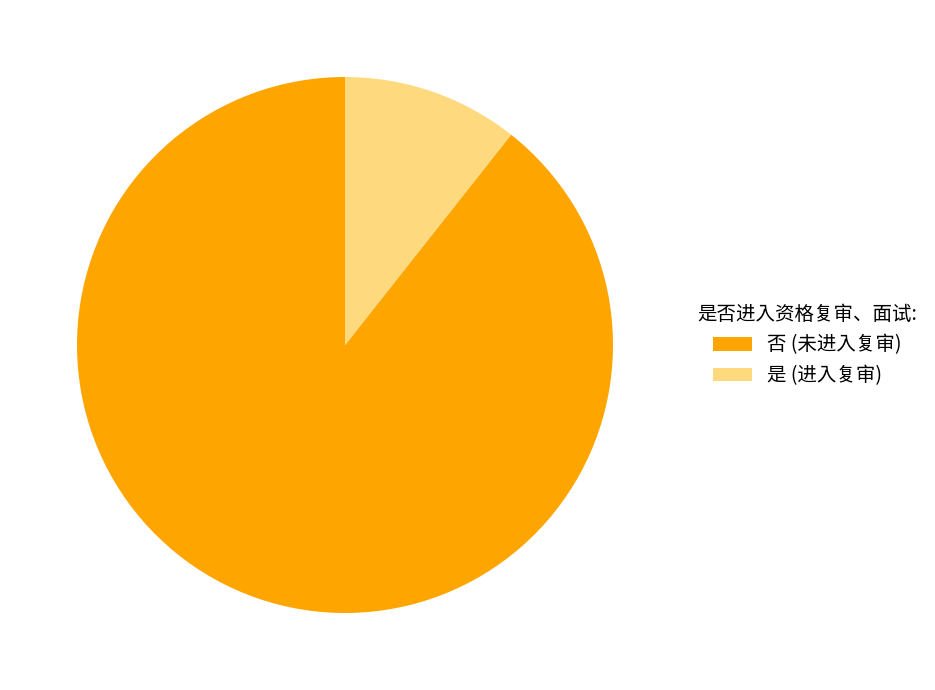

To the nearest percent, what portion does 否 represent?

89%